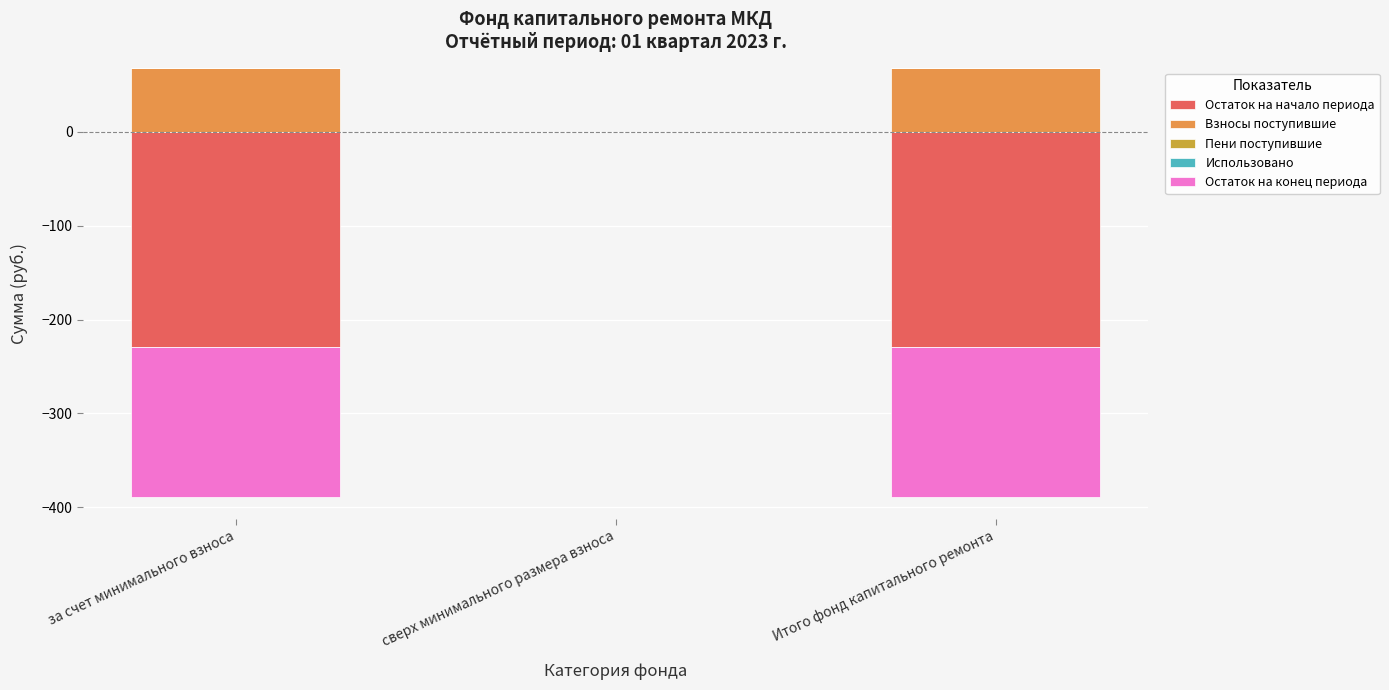

The Взносы поступившие series shows 37.0 at сверх минимального размера взноса. True or false?

False